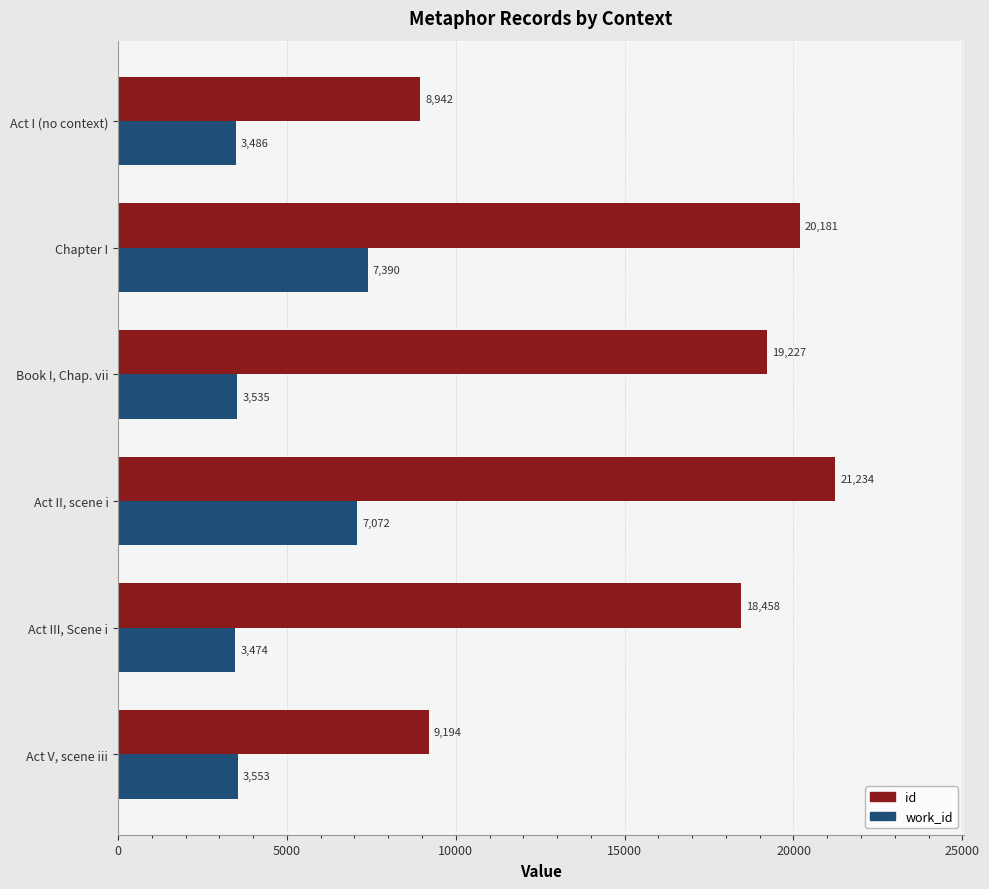

Rank the series by their maximum value, from highest to lowest.

id, work_id